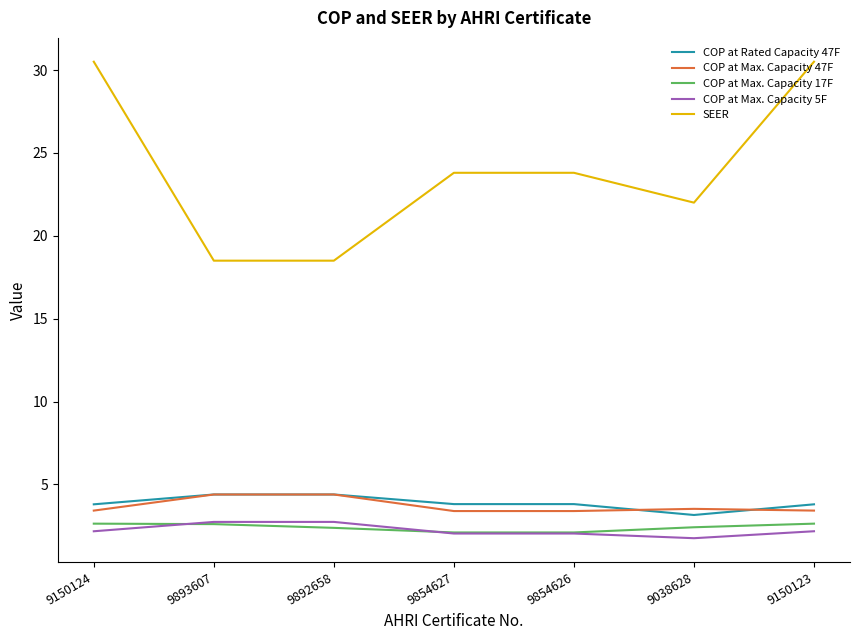

True or false: COP at Rated Capacity 47F and COP at Max. Capacity 5F cross at least once.

False